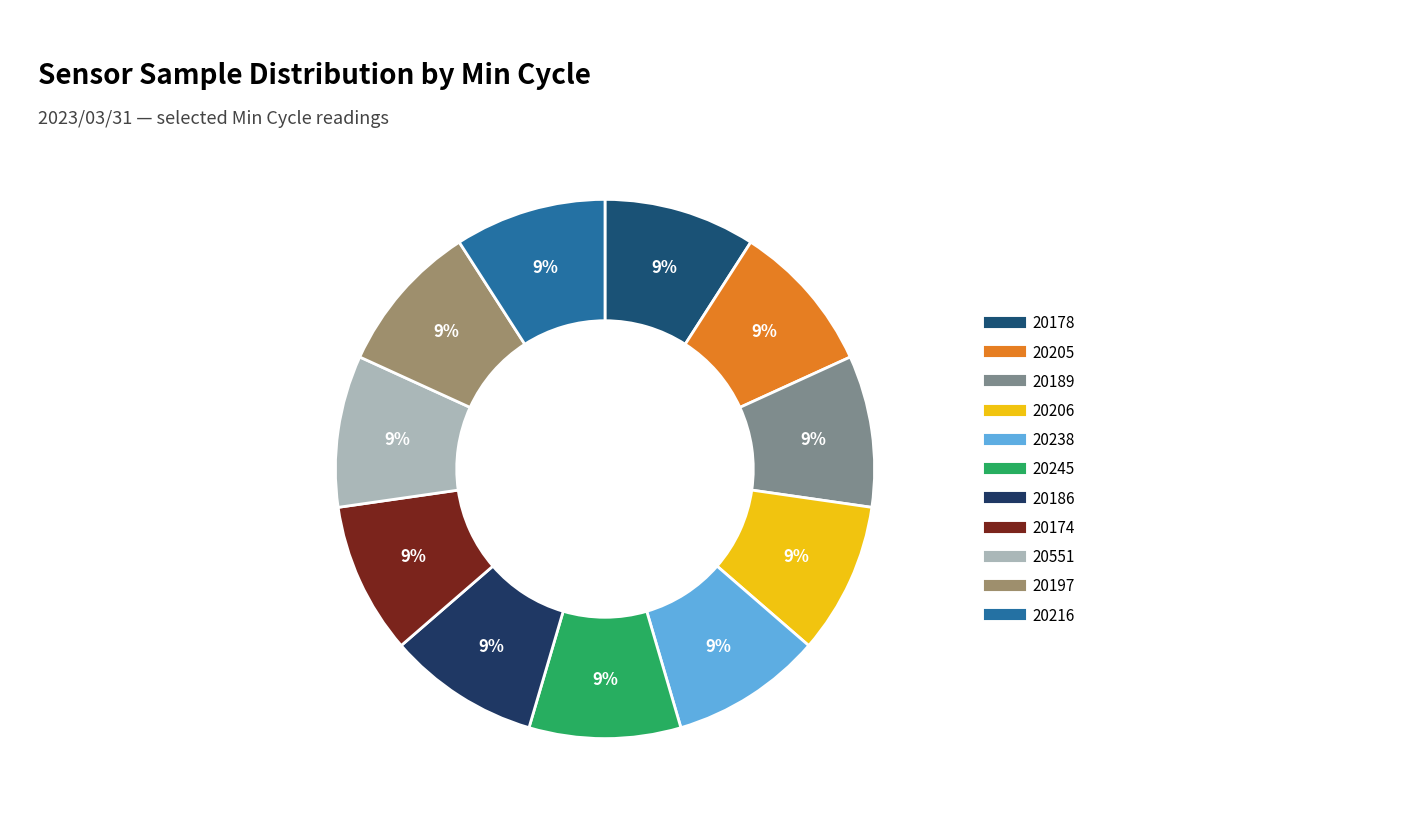

What portion of the pie excludes 20551?

90.9%